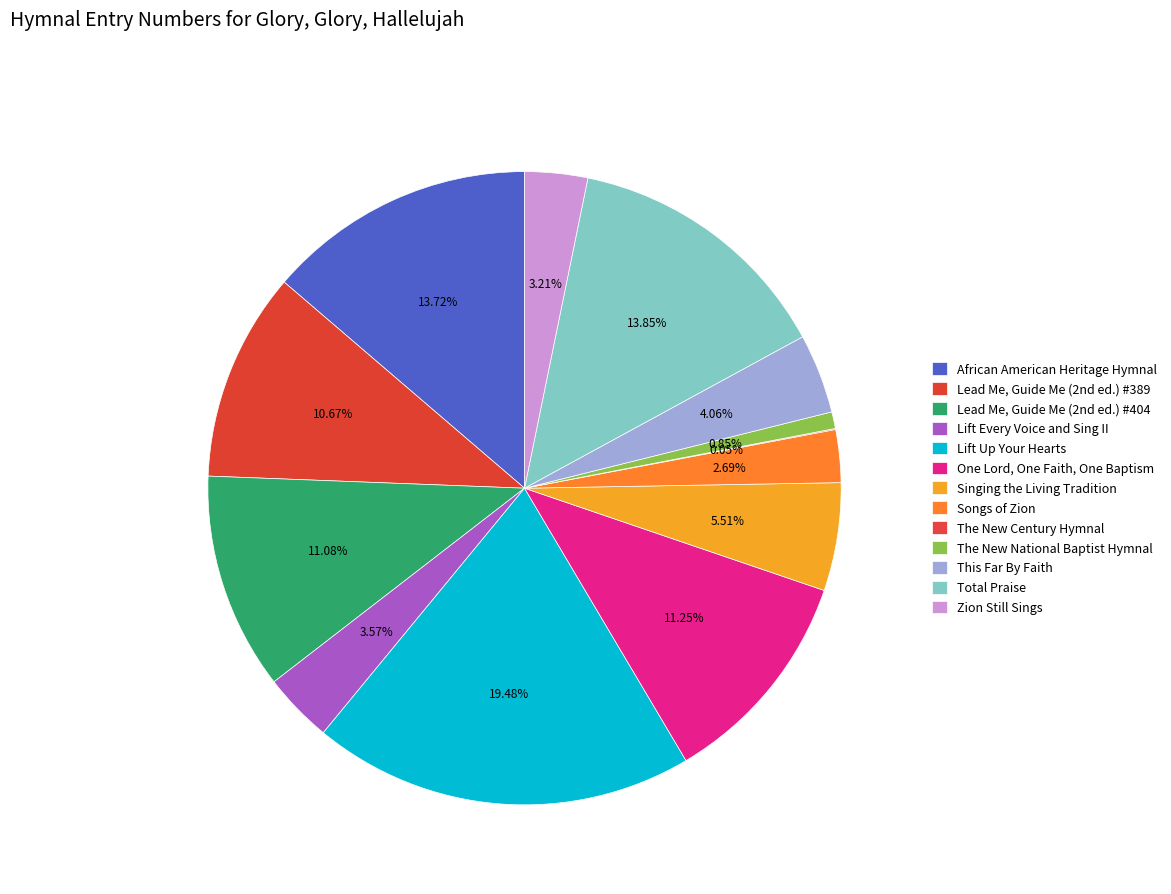

Does any single category account for the majority?

No